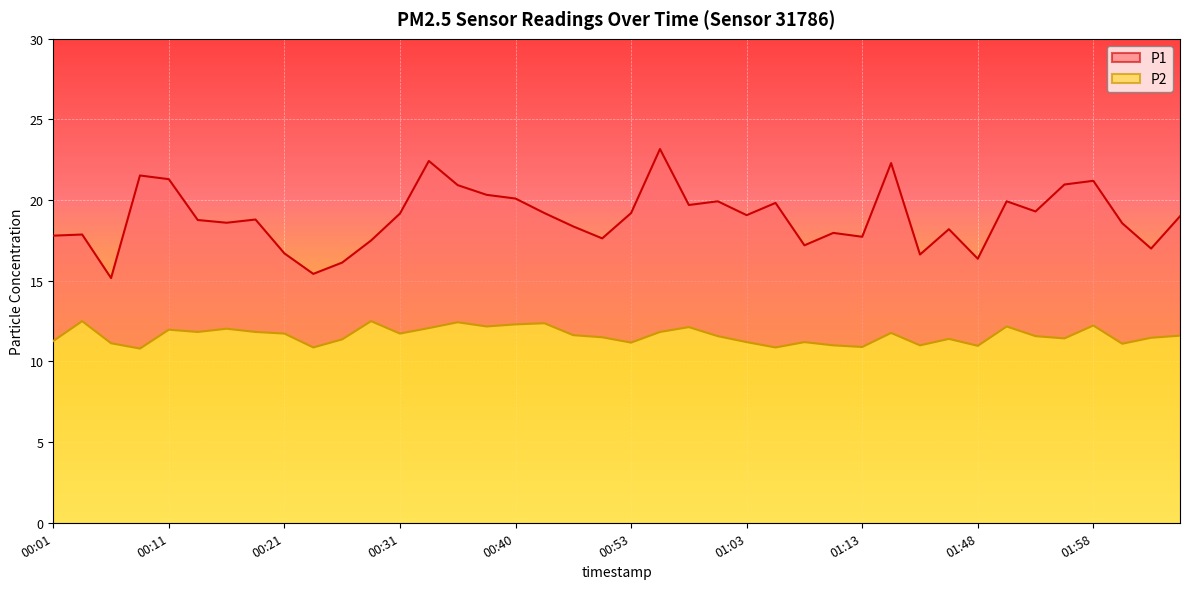

What is the difference between the maximum and minimum values in the P2 series?

1.7